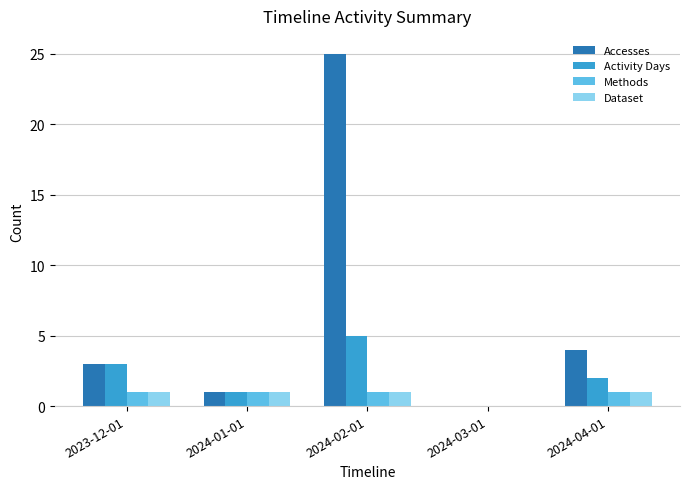

How many series are shown in this chart?

4